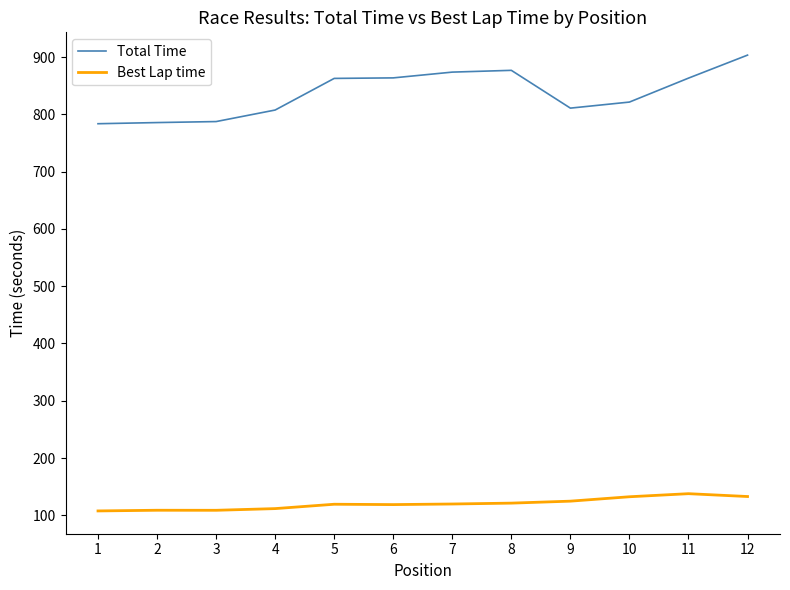

What is the difference between the maximum and minimum values in the Total Time series?

119.8